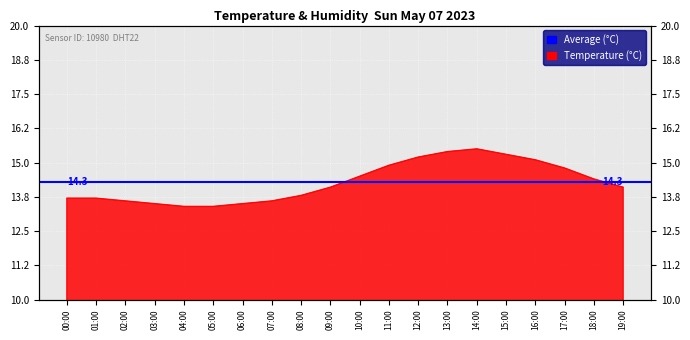

At which category does the chart reach its peak across all series?

14:00